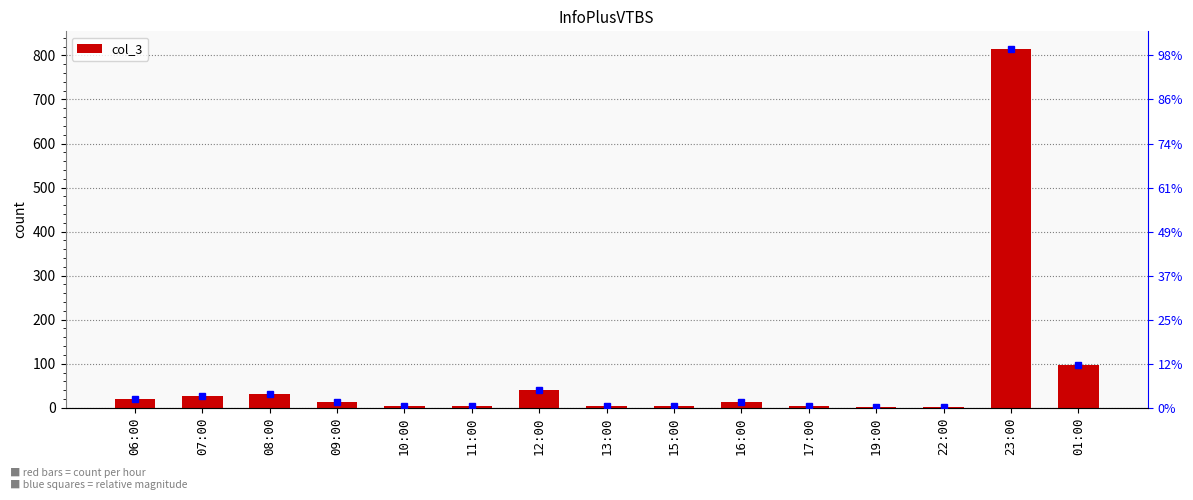

How many series are shown in this chart?

1